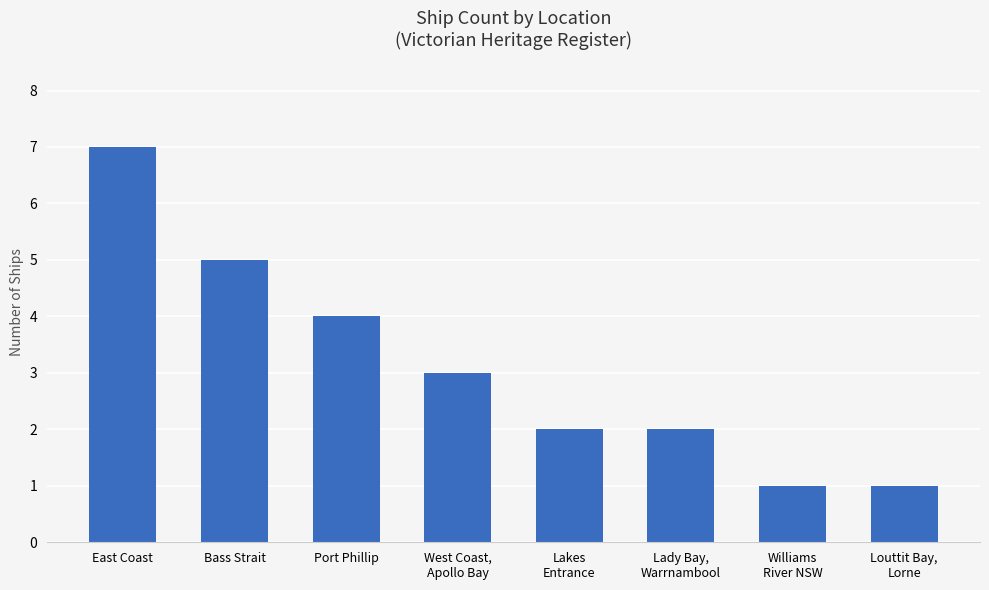

What is the difference between the maximum and minimum values?

6